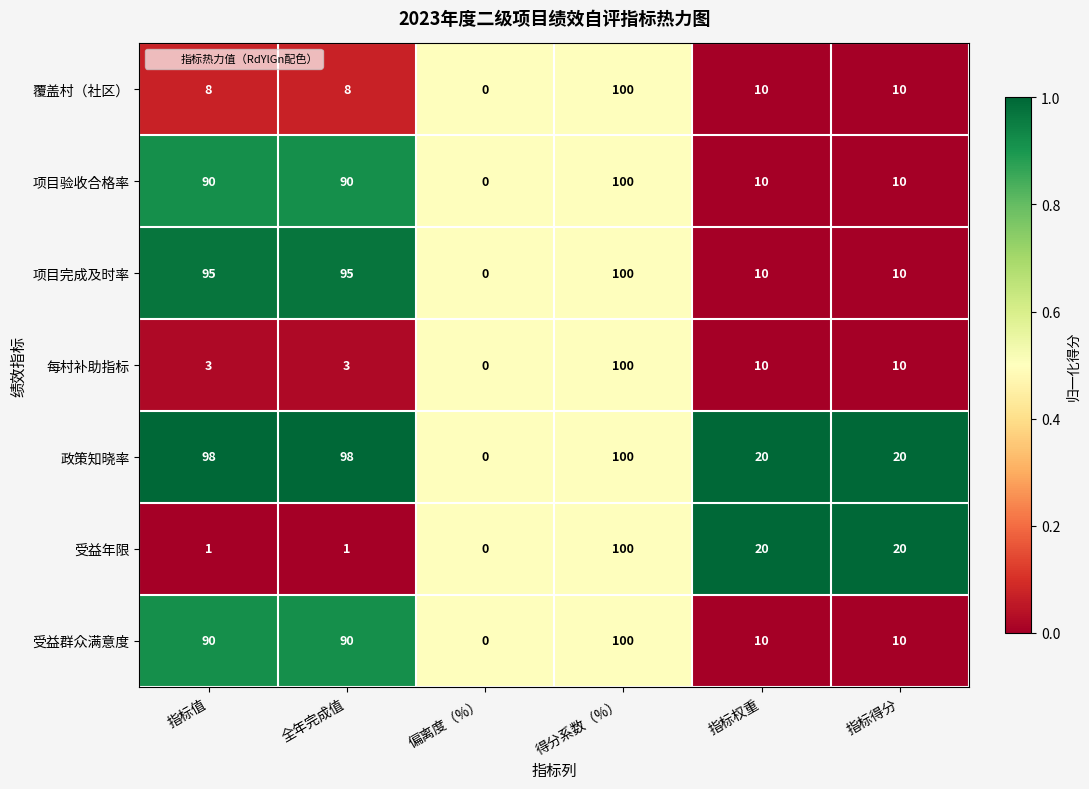

What is the difference between the 政策知晓率 values at 全年完成值 and 偏离度（%）?

98